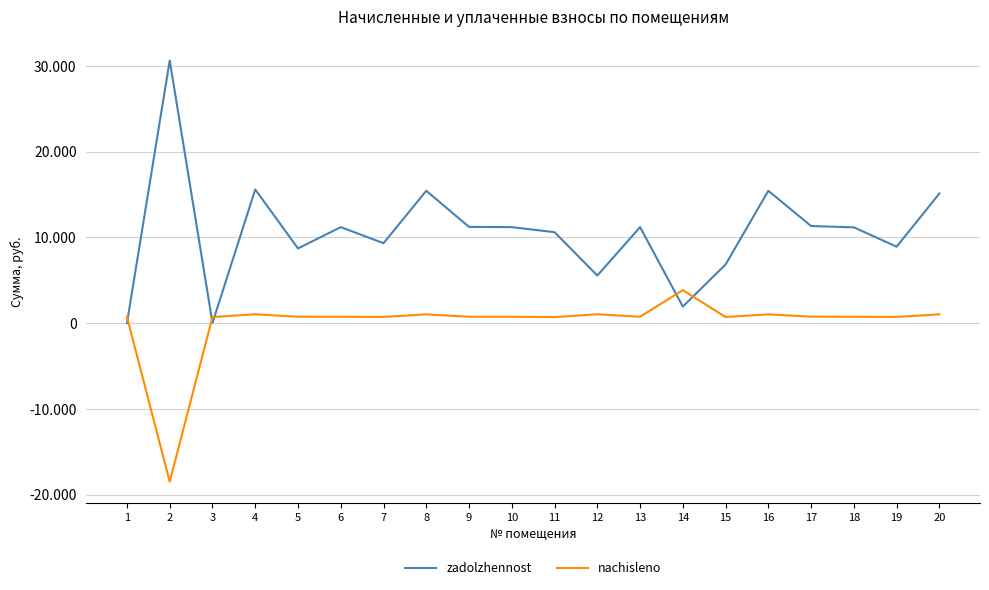

Does the chart display data point markers on the line(s)?

No